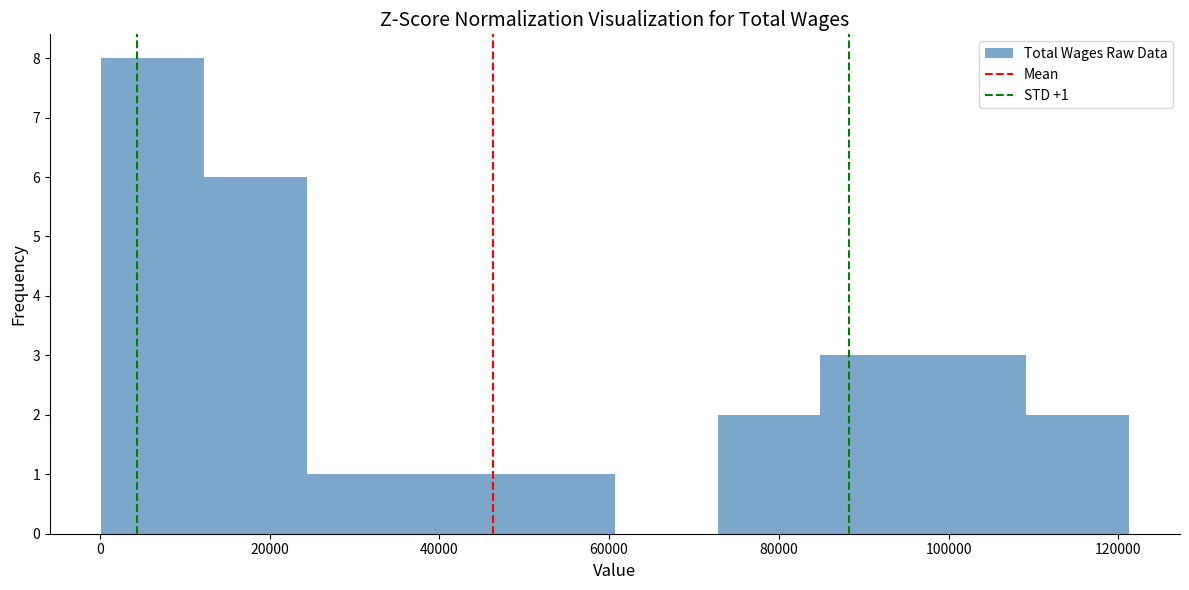

Which range on the x-axis has the tallest bar?

0 to 12000